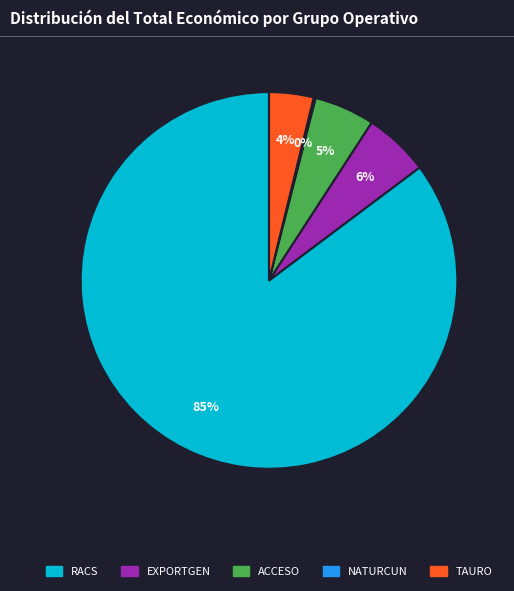

Is the sum of RACS and ACCESO greater than half?

Yes